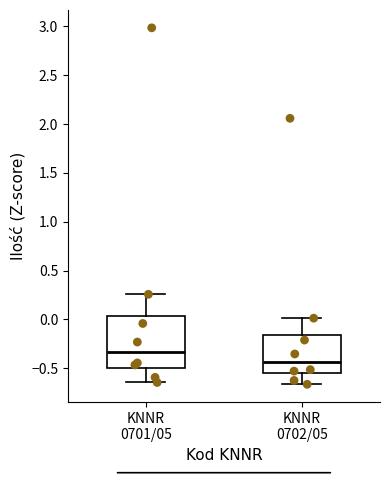

Where does the lower whisker of the box for KNNR 0702/05 end on the y-axis? The values are not printed on the chart, so give them approximately, as read against the axis.

-0.65